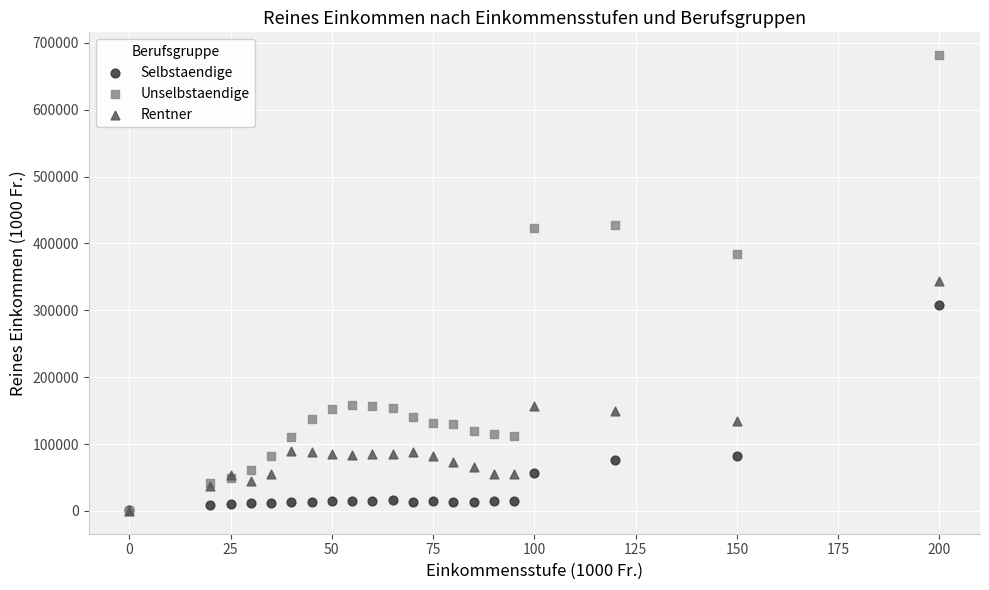

What are all the series names shown in the legend?

Selbstaendige, Unselbstaendige, Rentner